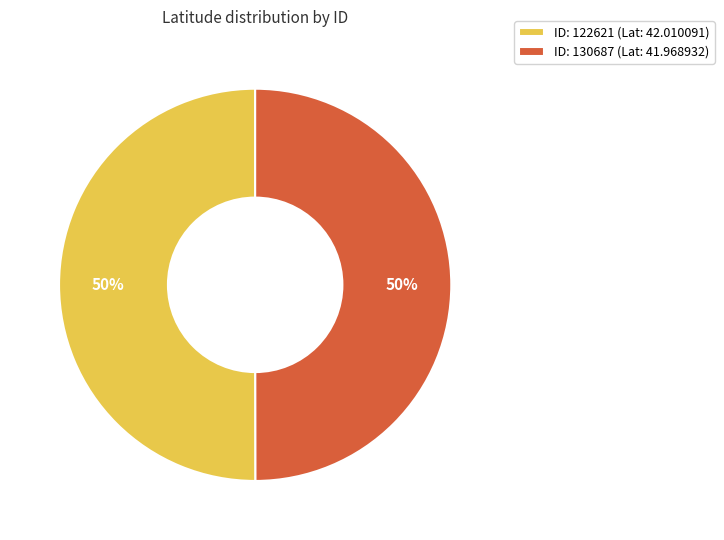

What is the ratio of the value at ID: 122621 (Lat: 42.010091) to the value at ID: 130687 (Lat: 41.968932)?

1.0